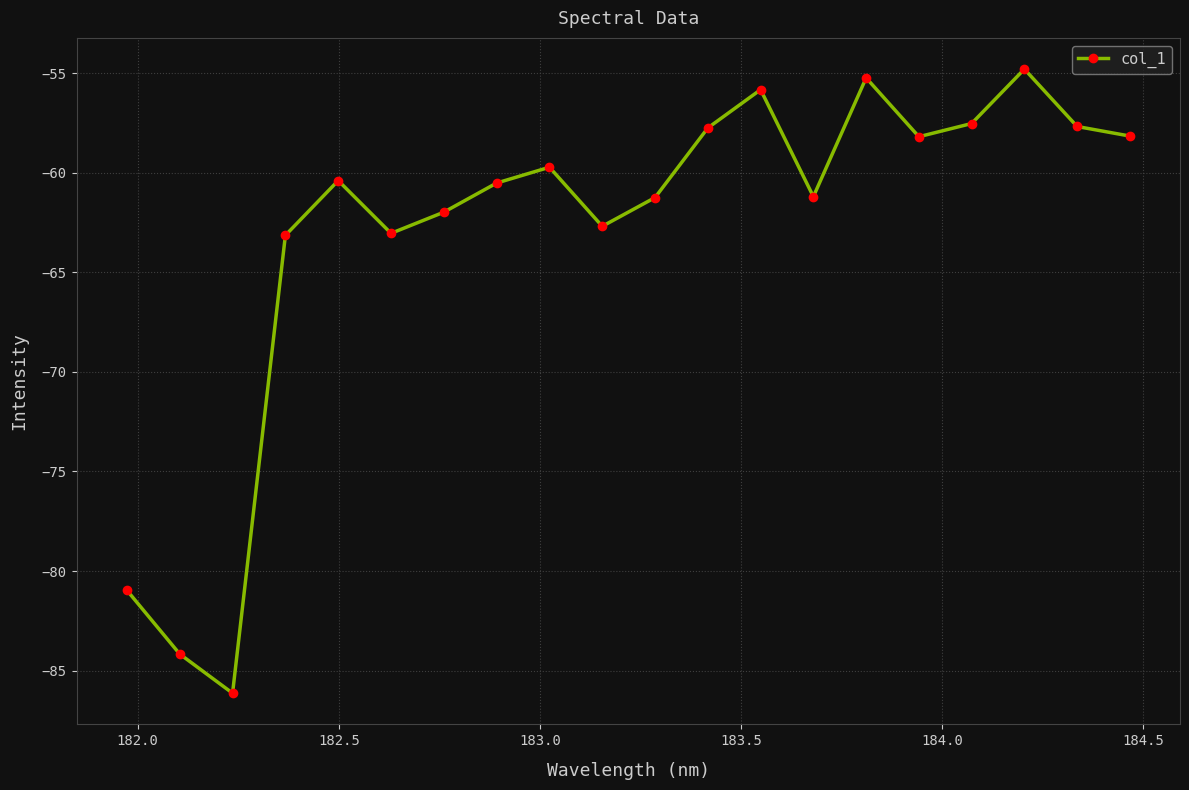

What is the minimum value shown in the chart?

-86.1